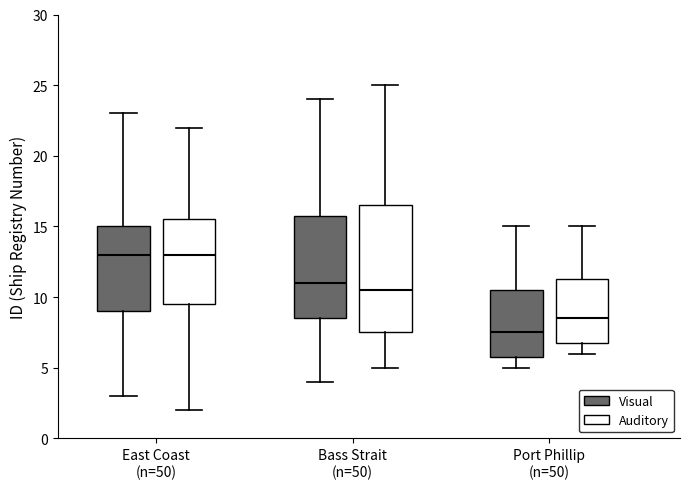

Reading left to right, transcribe this box plot: for each box, give where its median line is, the range the box spans, and where its two whiskers end, as read against the y-axis. The values are not printed on the chart, so give them approximately, as read against the axis.

East Coast (n=50) (Visual): median 13.0, box 9.0 to 15.0, whiskers 3.0 to 23.0
East Coast (n=50) (Auditory): median 13.0, box 9.5 to 15.5, whiskers 2.0 to 22.0
Bass Strait (n=50) (Visual): median 11.0, box 8.5 to 16.0, whiskers 4.0 to 24.0
Bass Strait (n=50) (Auditory): median 10.5, box 7.5 to 16.5, whiskers 5.0 to 25.0
Port Phillip (n=50) (Visual): median 7.5, box 6.0 to 10.5, whiskers 5.0 to 15.0
Port Phillip (n=50) (Auditory): median 8.5, box 7.0 to 11.5, whiskers 6.0 to 15.0